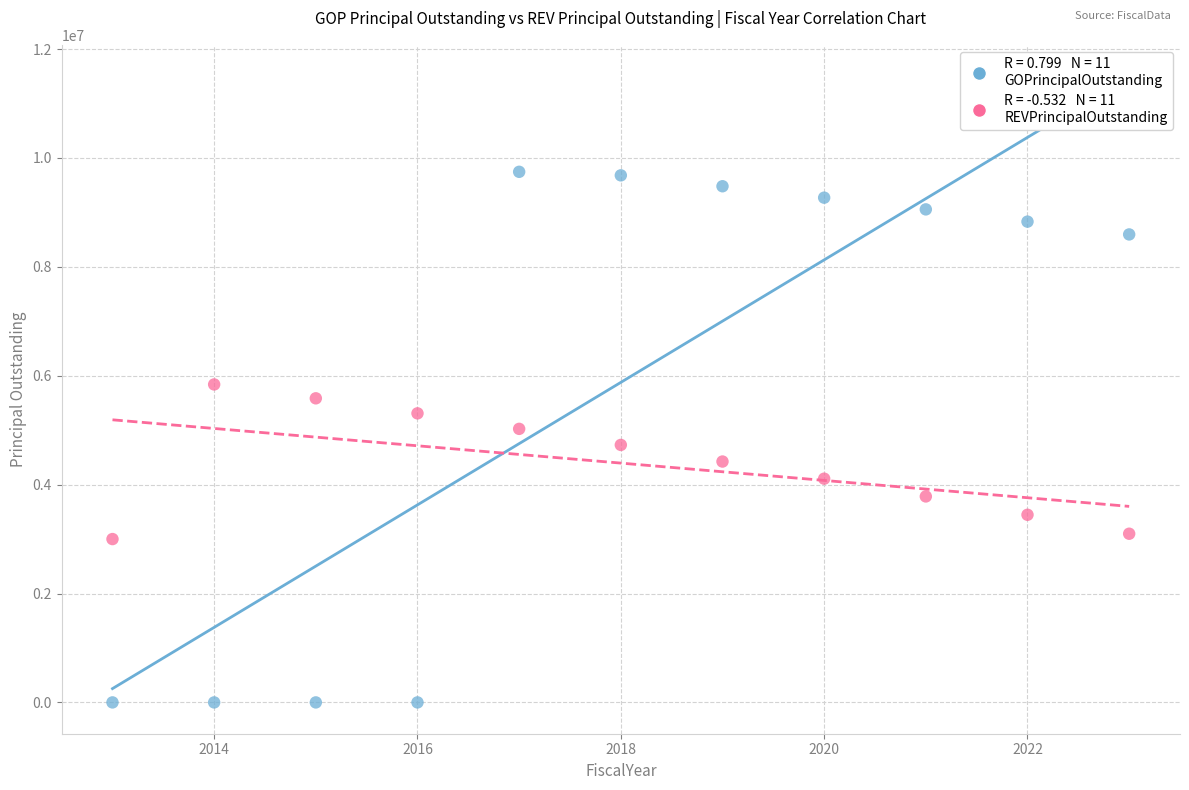

Across all data points, what is the range of Y values (max minus min)?

9745000